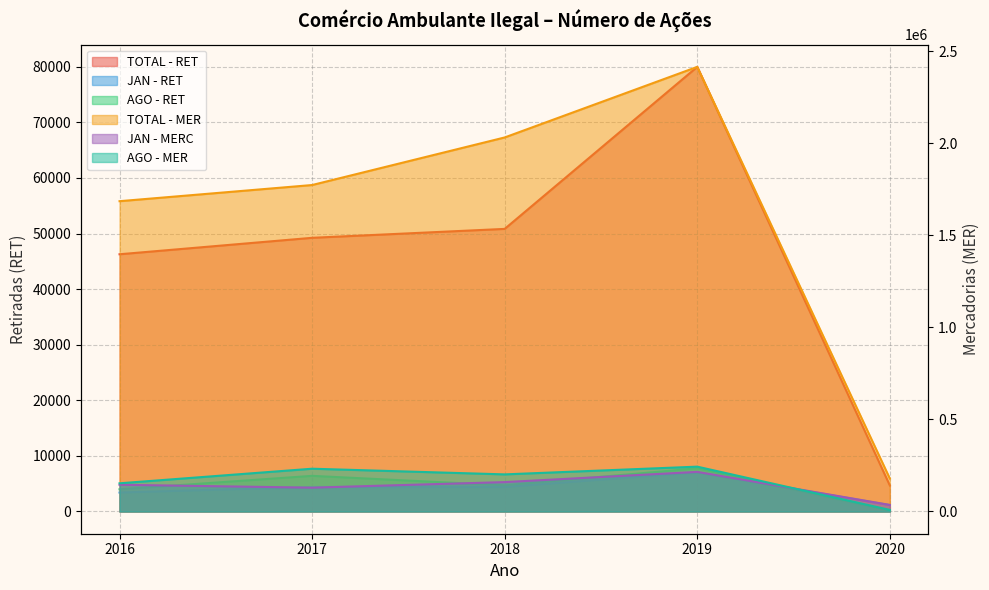

What is the smallest value displayed?

110